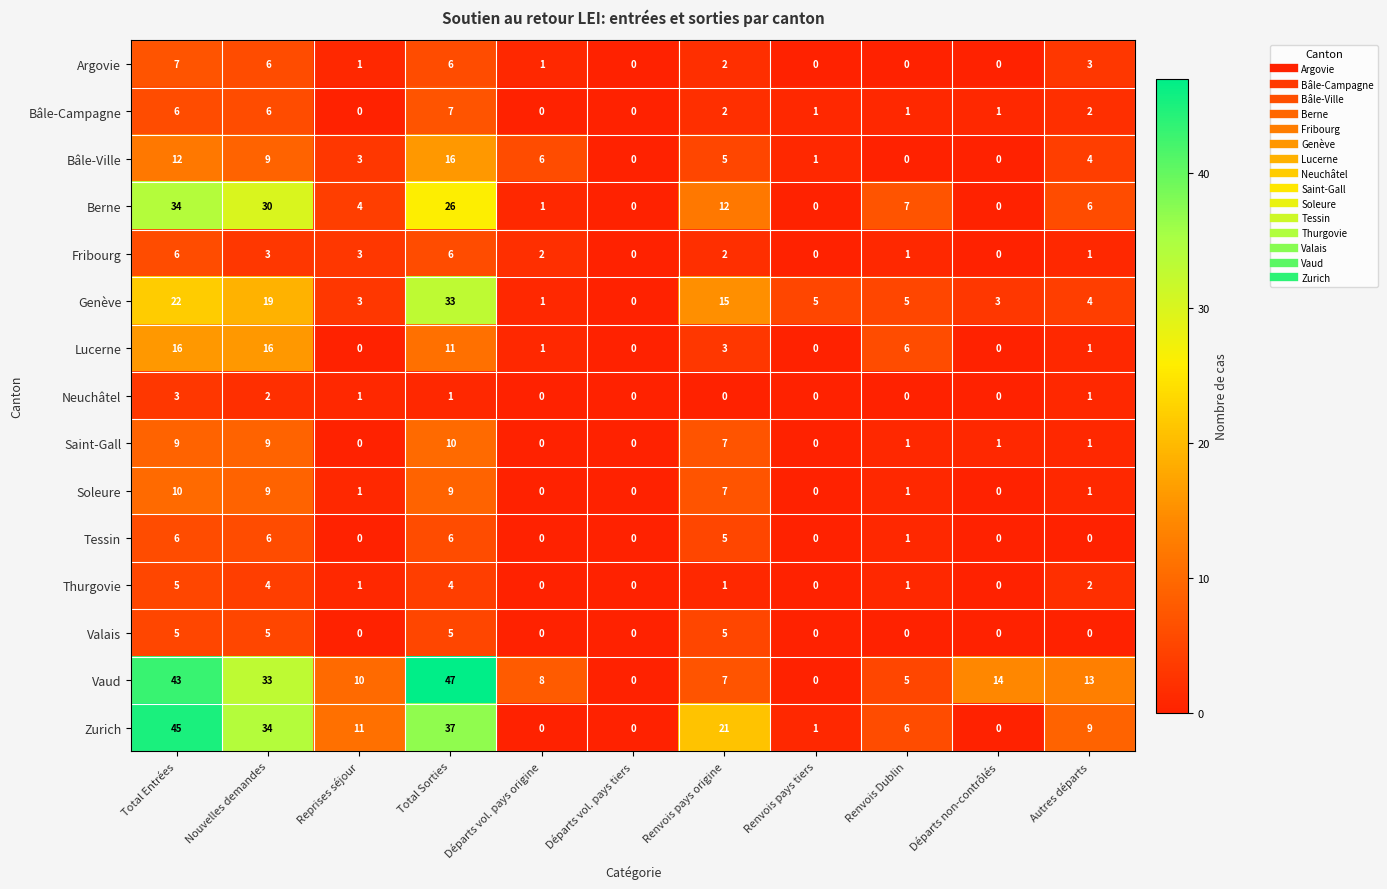

True or false: Fribourg has a value of 3 at Reprises séjour.

True